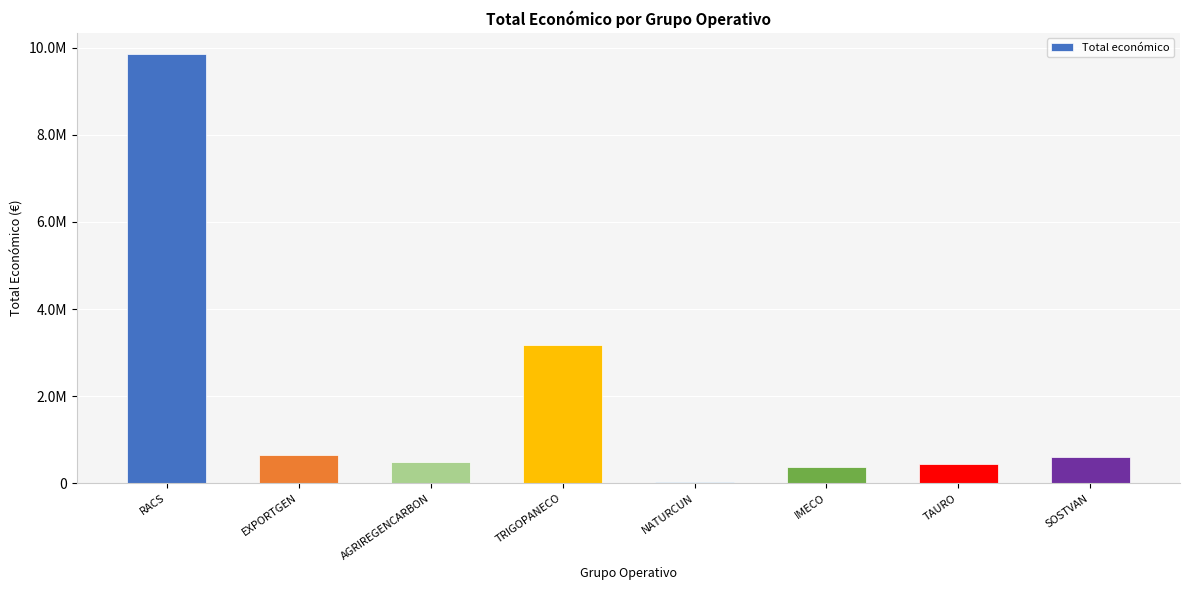

The value at RACS is 9847932. True or false?

True